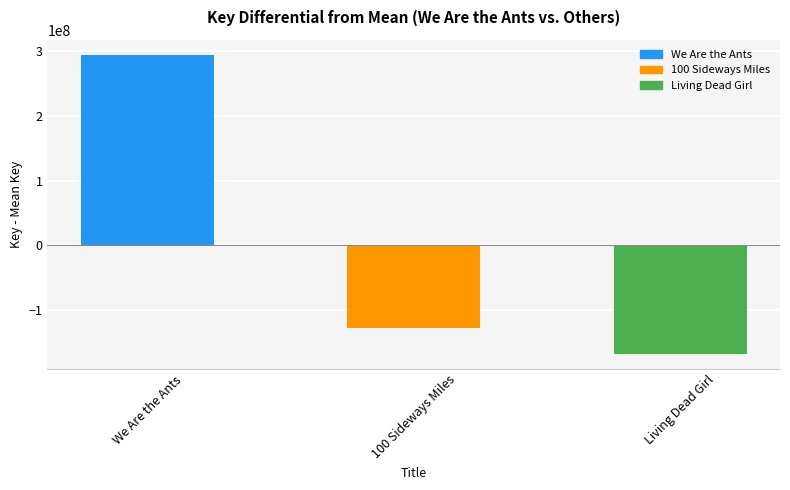

List the labels in order of value, largest first.

We Are the Ants, 100 Sideways Miles, Living Dead Girl